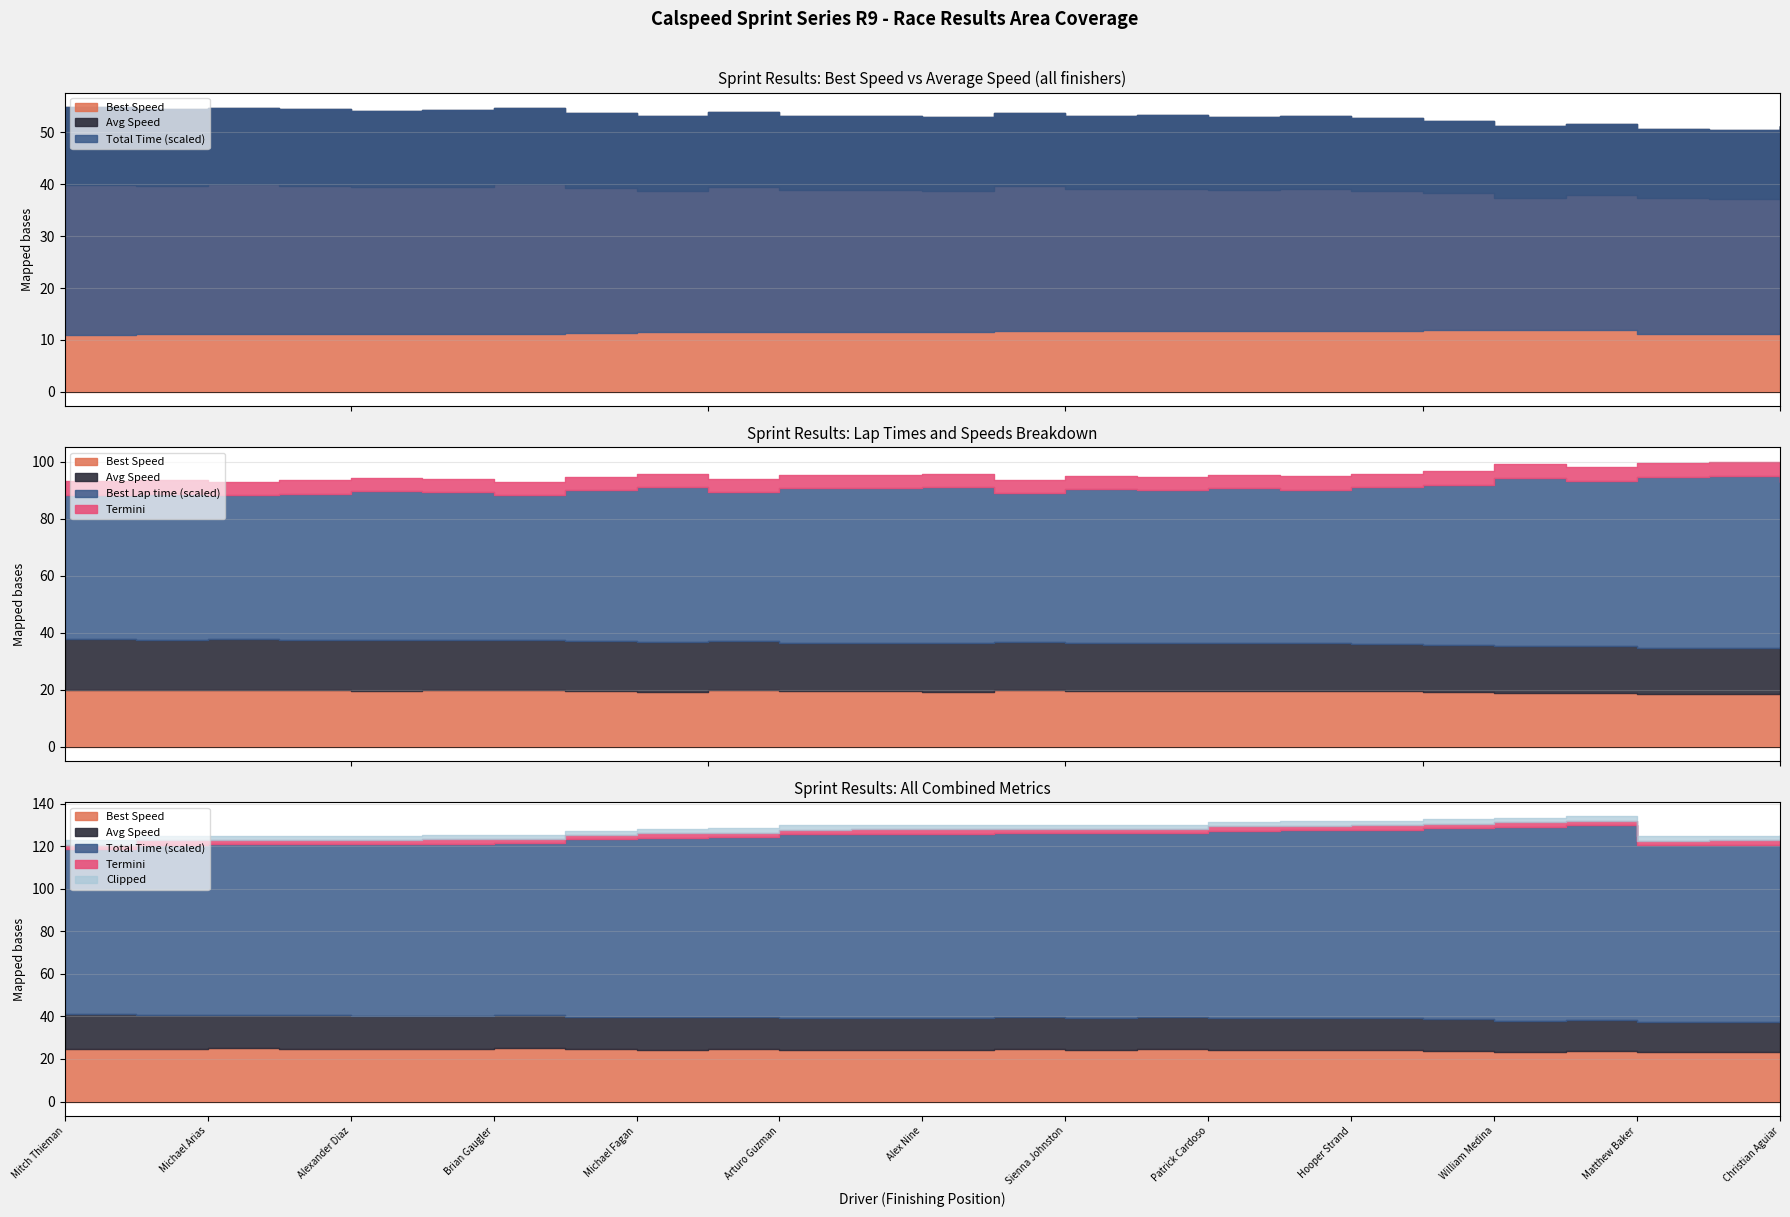

What is the minimum value shown in the chart?

5.4